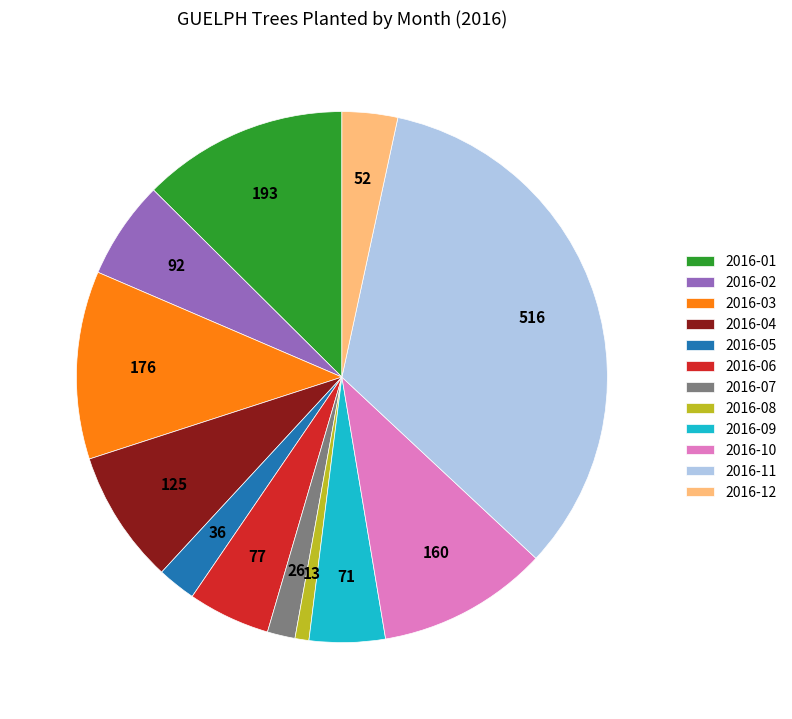

Does any single category account for the majority?

No